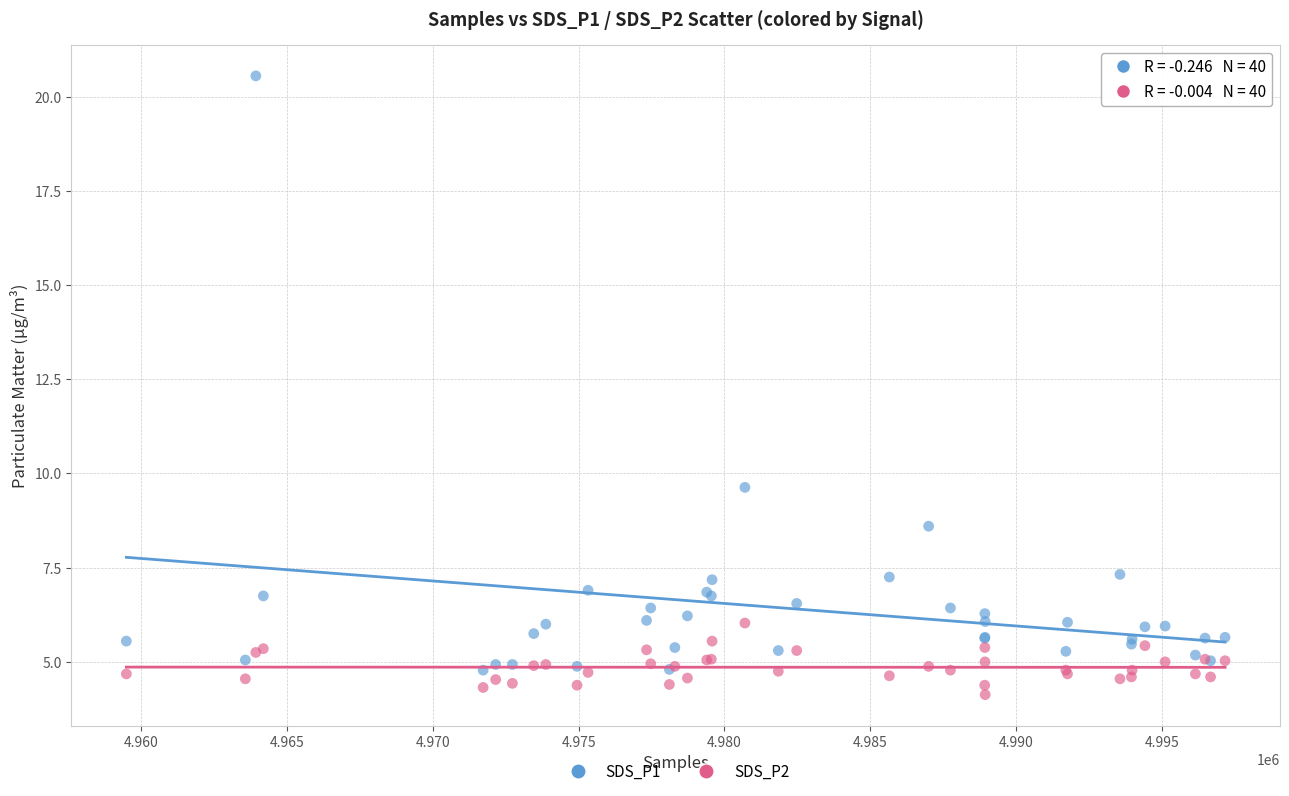

Which series reaches the maximum Y coordinate?

SDS_P1